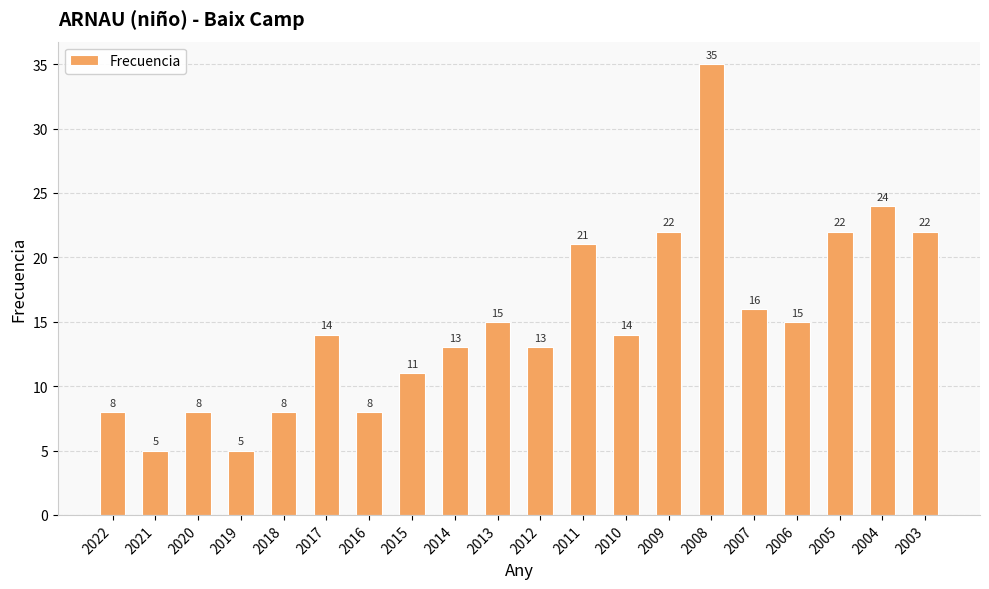

How many values are below 14?

9